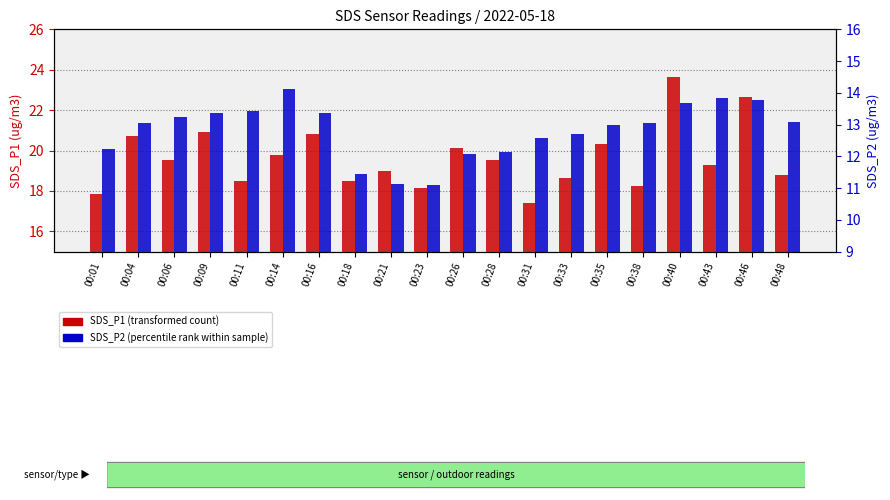

Between 00:06 and 00:26, which is larger?

00:26